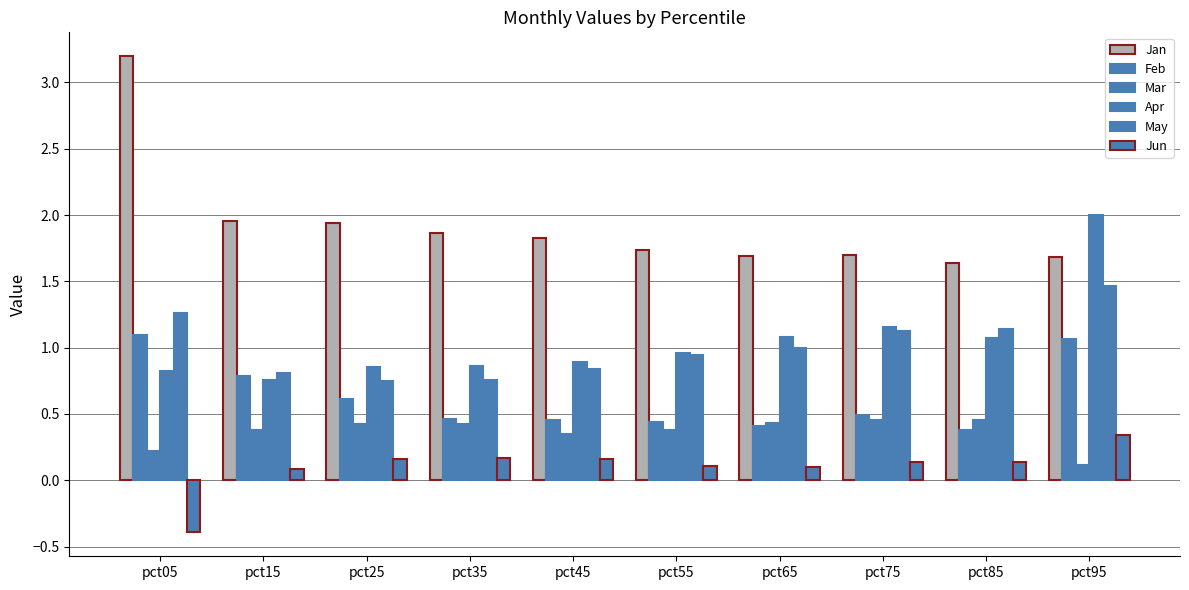

What is the total value across all series at pct05?

6.2